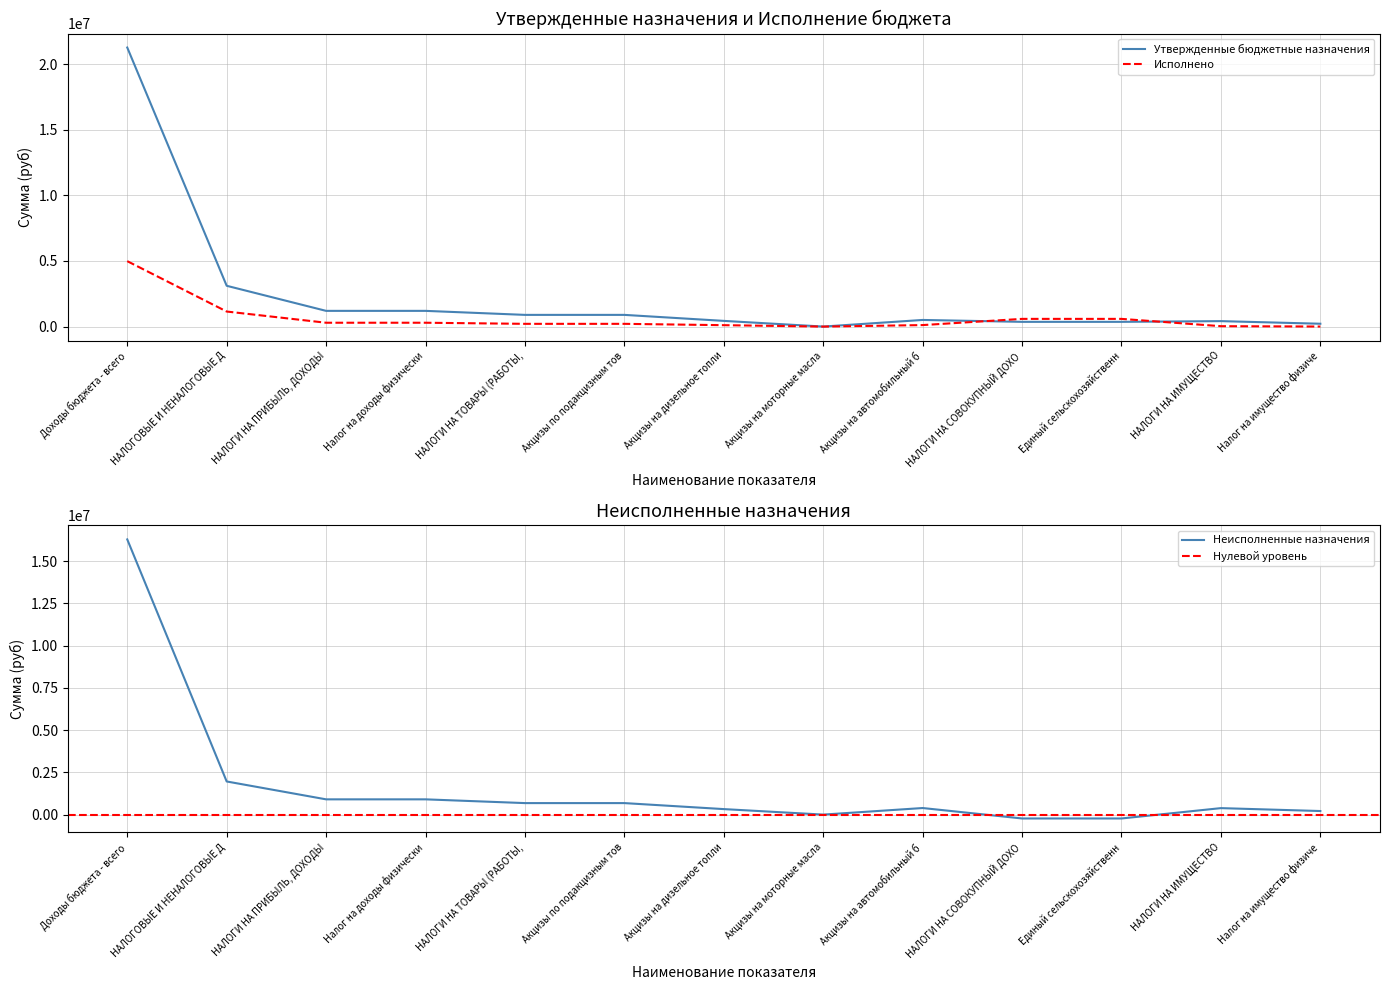

Which series changed the most between Доходы бюджета - всего and Акцизы по подакцизным тов?

Утвержденные бюджетные назначения